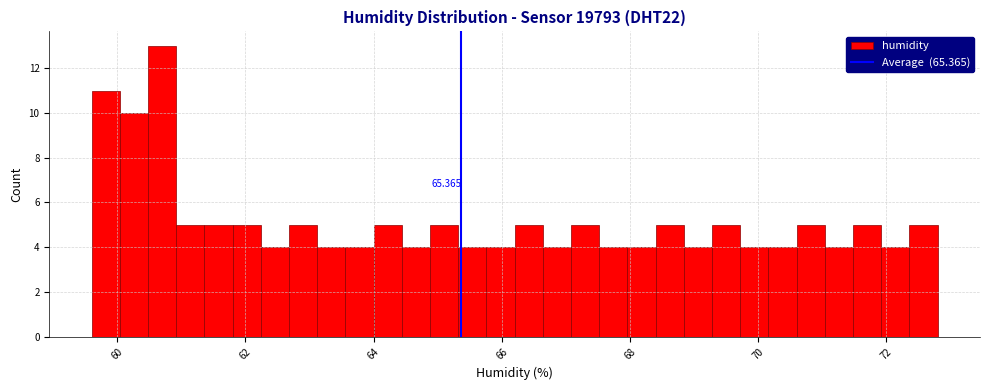

Around what value on the x-axis is the tallest bar? Give the approximate position of its centre, as read against the axis.

60.8